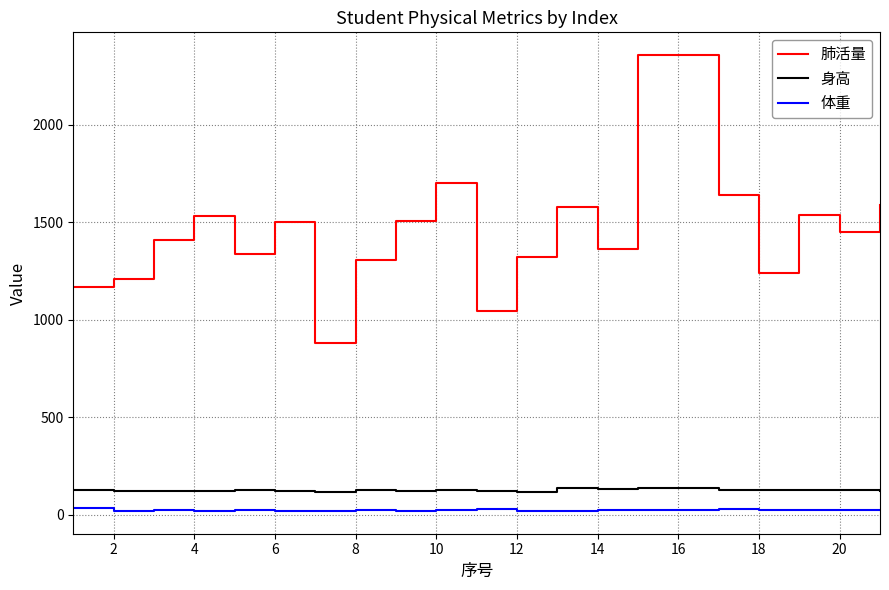

Which series has the largest range (max minus min)?

肺活量